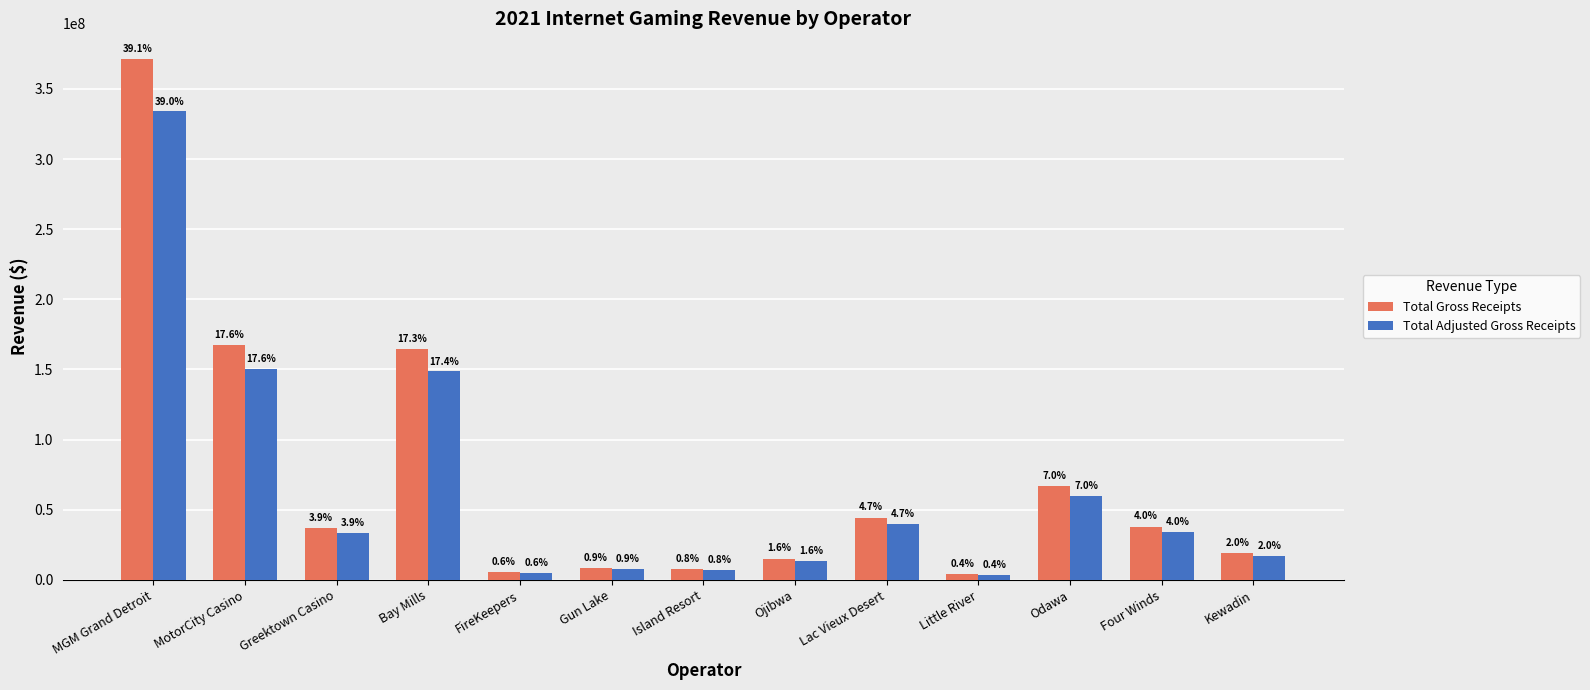

Rank the series at Four Winds from lowest to highest value.

Total Adjusted Gross Receipts, Total Gross Receipts